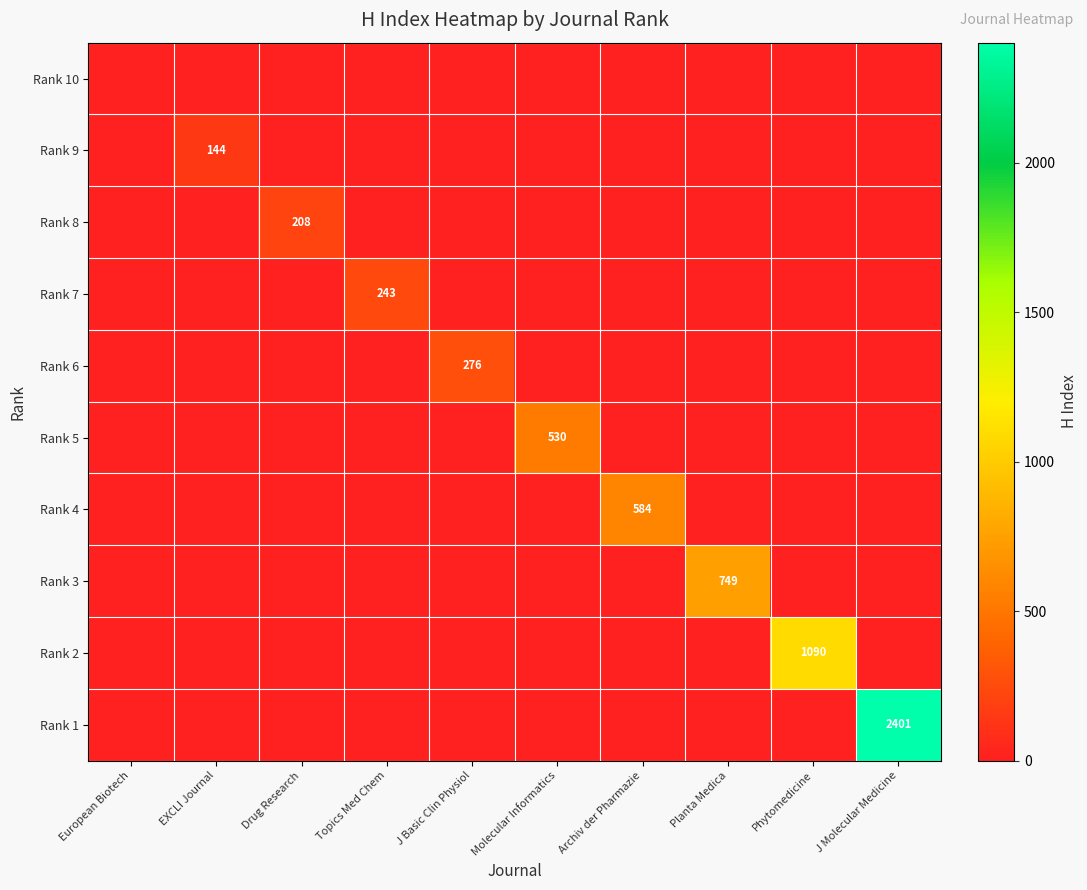

List the labels in order of Rank 10 value, smallest first.

European Biotech, EXCLI Journal, Drug Research, Topics Med Chem, J Basic Clin Physiol, Molecular Informatics, Archiv der Pharmazie, Planta Medica, Phytomedicine, J Molecular Medicine